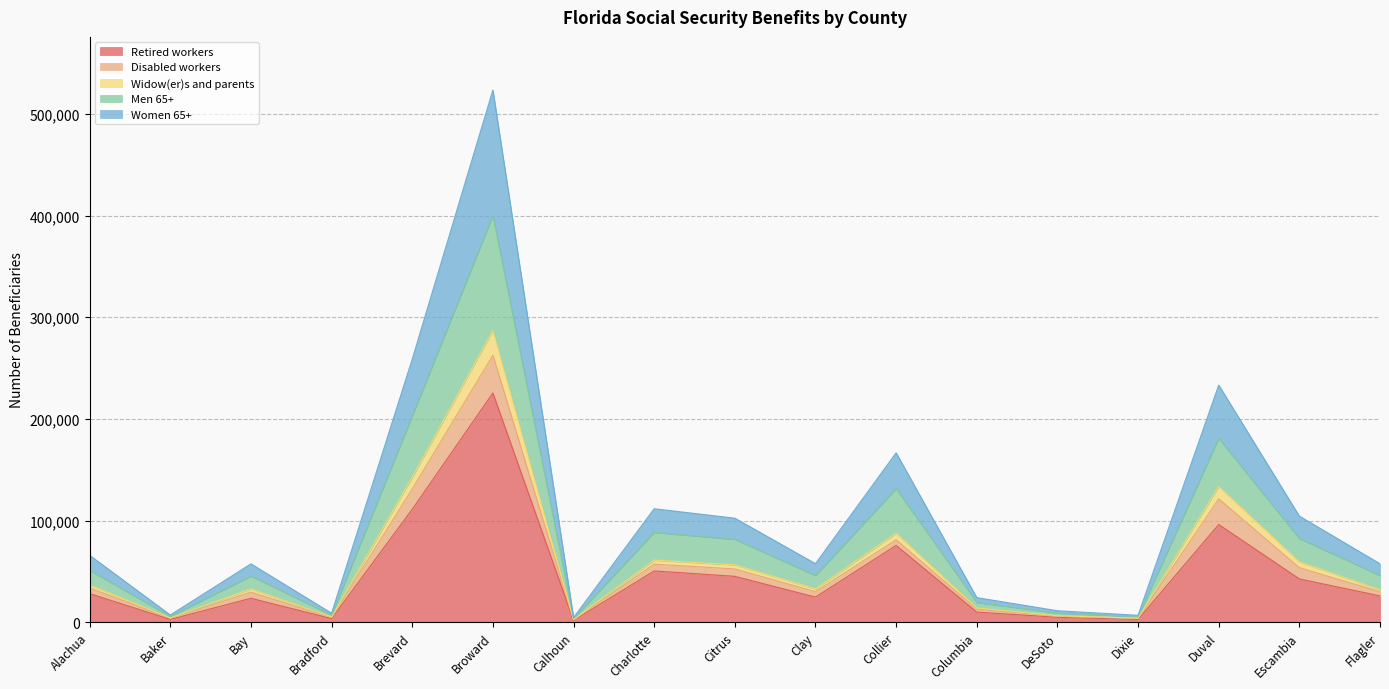

What value does the Retired workers series have at Brevard?

111076